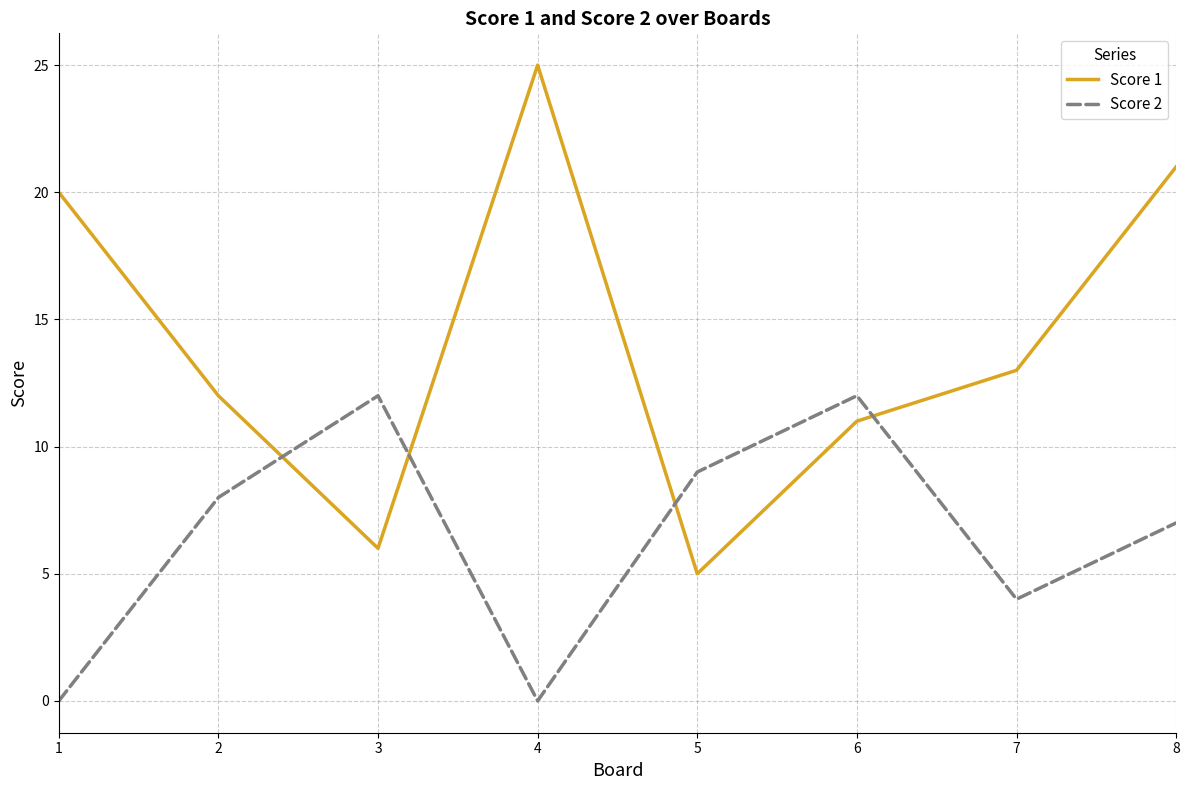

True or false: Score 1 and Score 2 cross at least once.

True